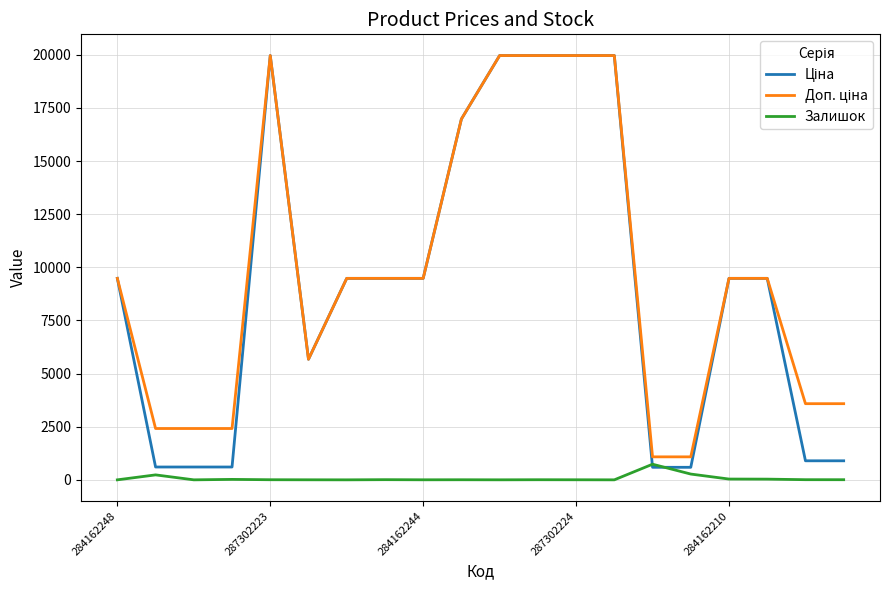

What is the maximum value for Залишок?

735.0